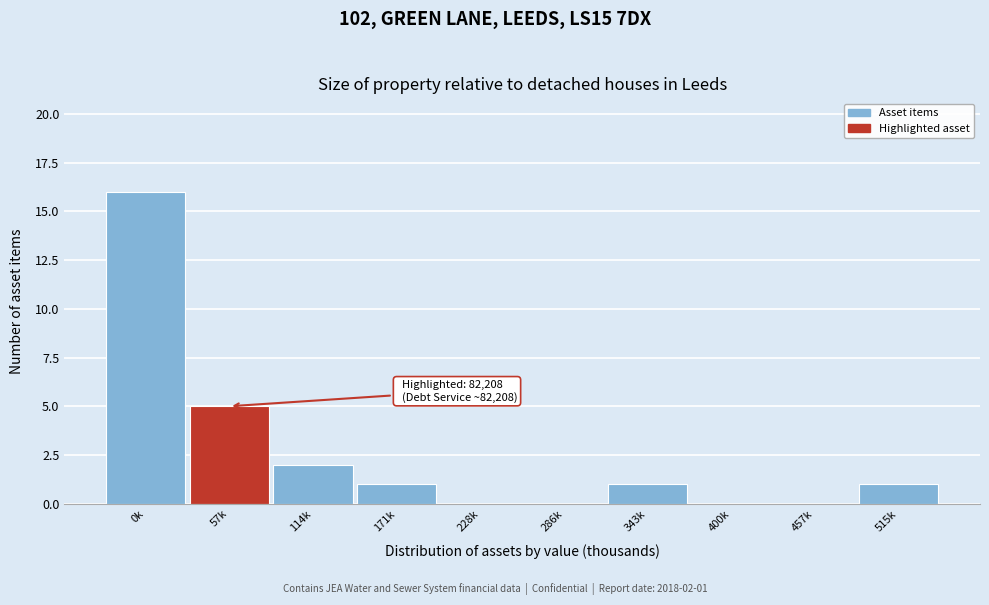

Reading left to right, transcribe all the data shown in this chart.

0k=16	57k=5	114k=2	171k=1	228k=0	286k=0	343k=1	400k=0	457k=0	515k=1